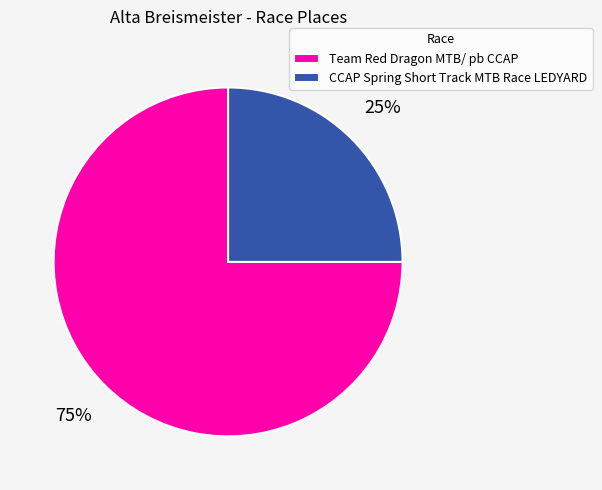

Which has a higher value, CCAP Spring Short Track MTB Race LEDYARD or Team Red Dragon MTB/ pb CCAP?

Team Red Dragon MTB/ pb CCAP